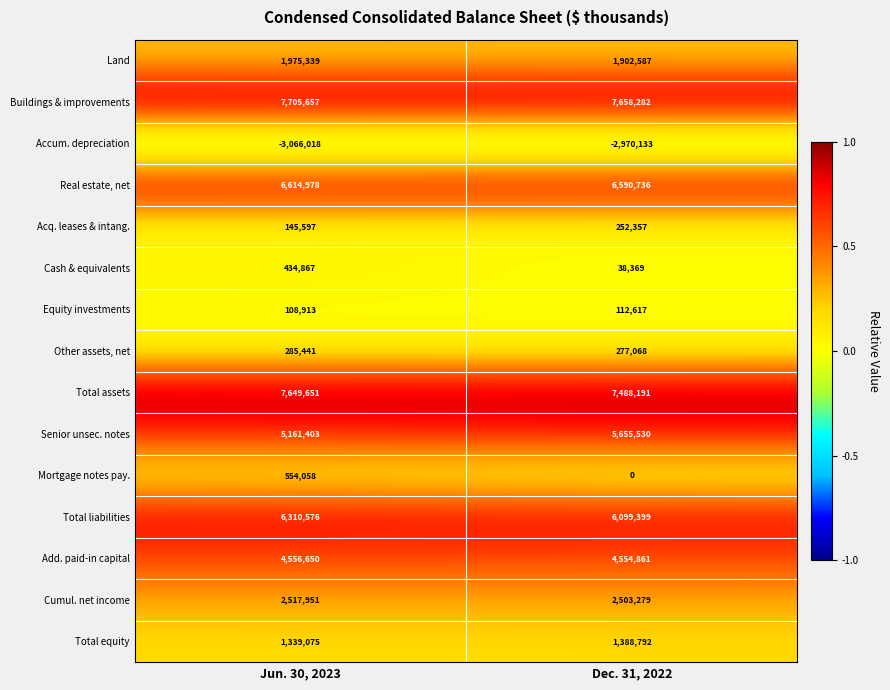

At how many categories does at least one series exceed 0?

2